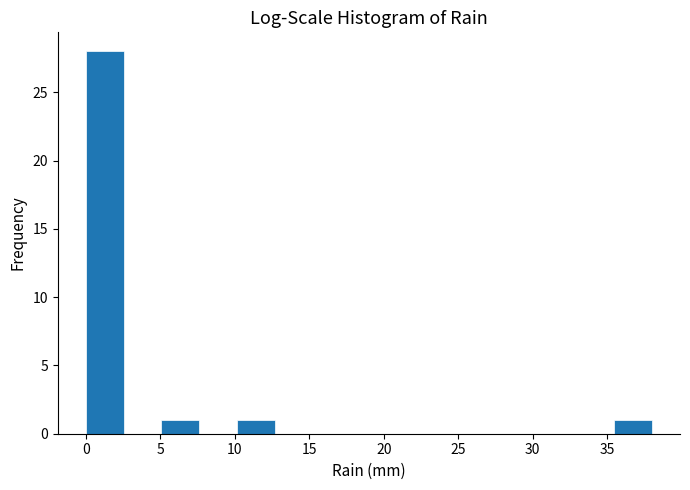

How tall is the bar that spans 0.0 to 2.5 on the x-axis? Neither the bar edges nor the heights are printed on the chart, so give them approximately, as read against the axes.

28